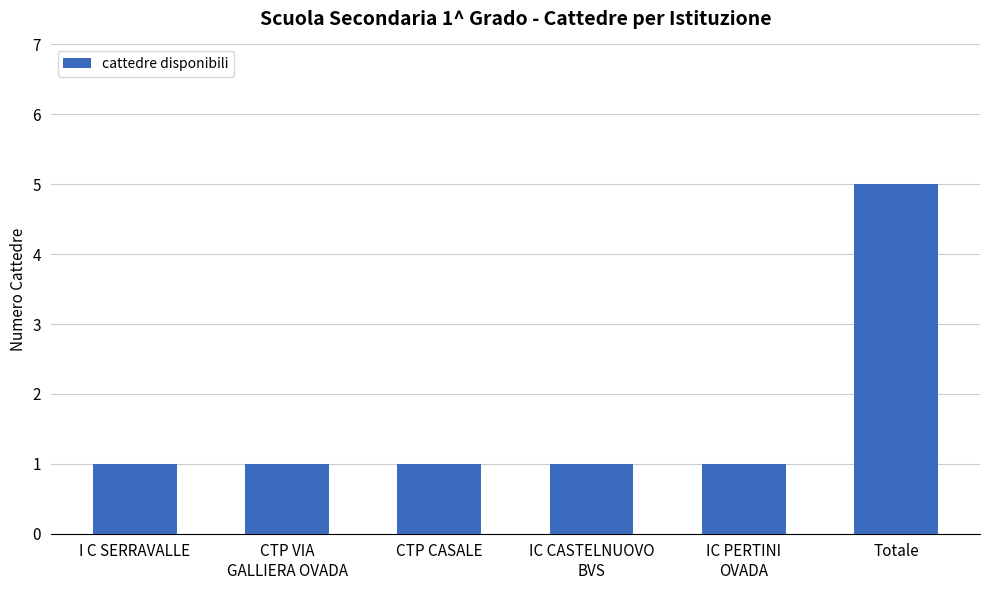

Approximately how many times larger is the value at Totale compared to CTP CASALE?

5.0